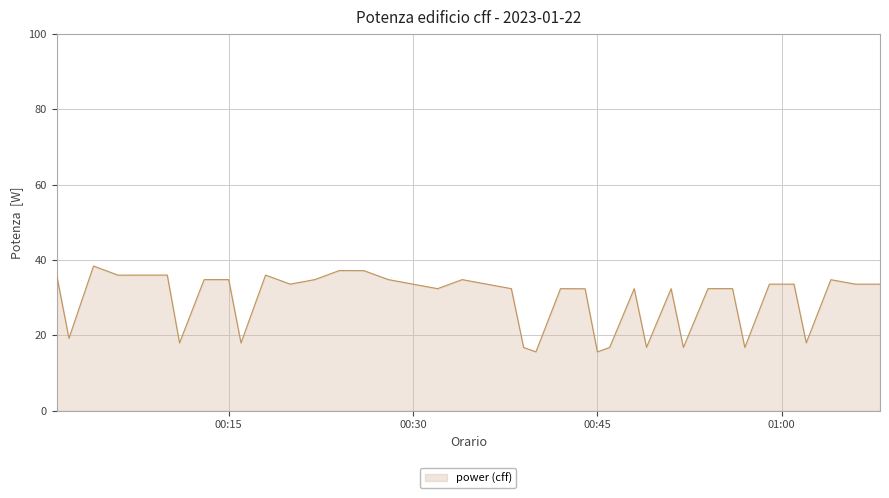

How many categories are shown in the chart?

40